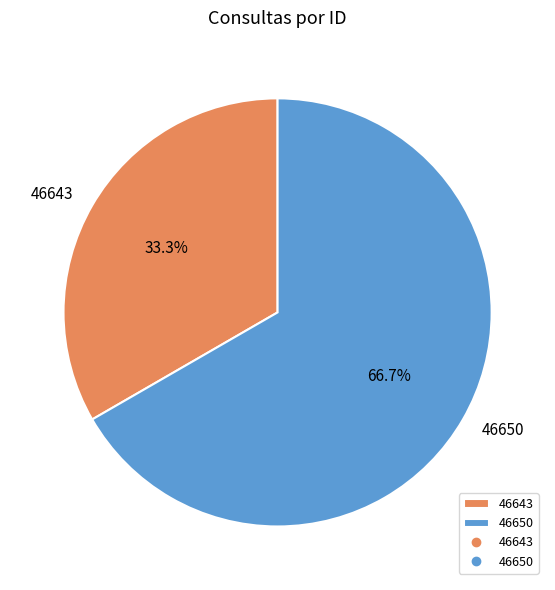

Is there a majority slice in this chart?

Yes